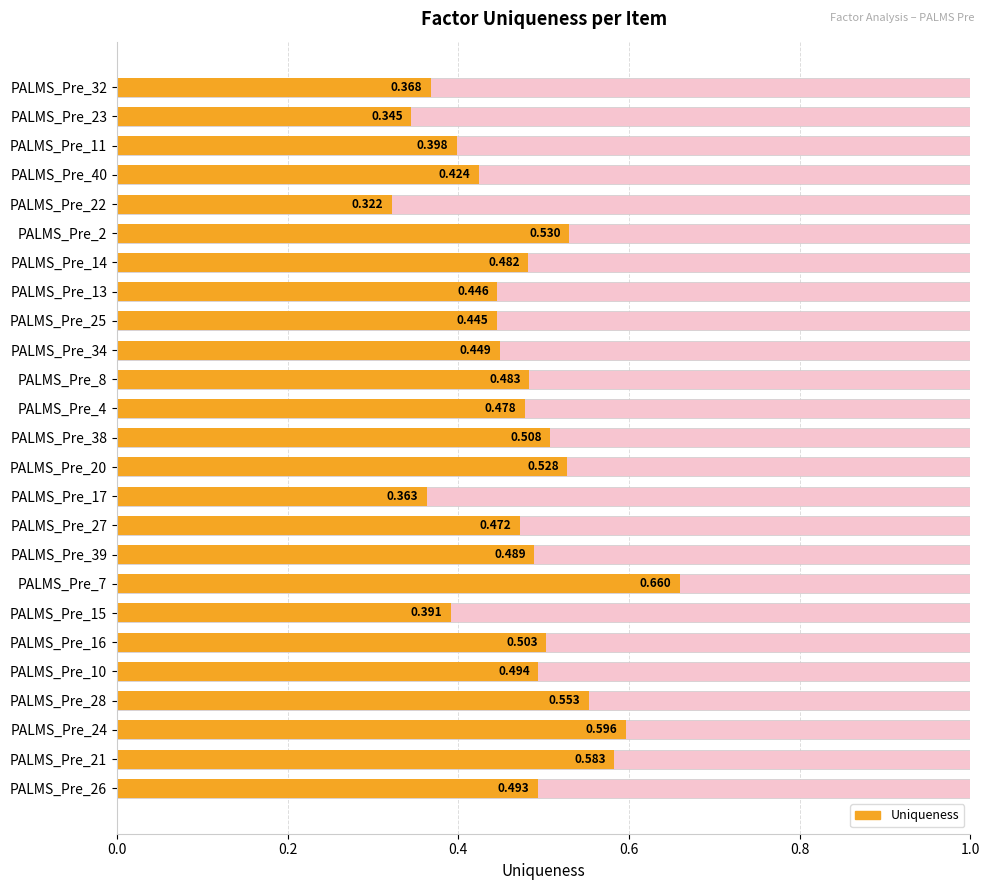

Are the bars grouped side by side (vs. stacked)?

No